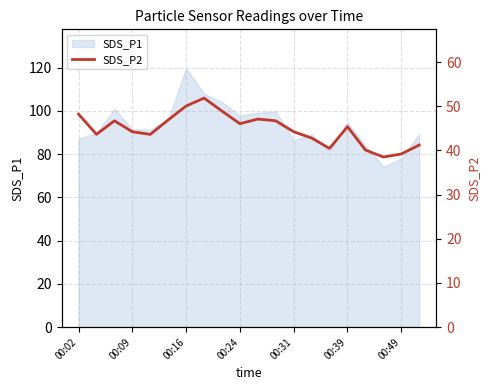

How many points are higher than both their immediate neighbors (excluding endpoints)?

4